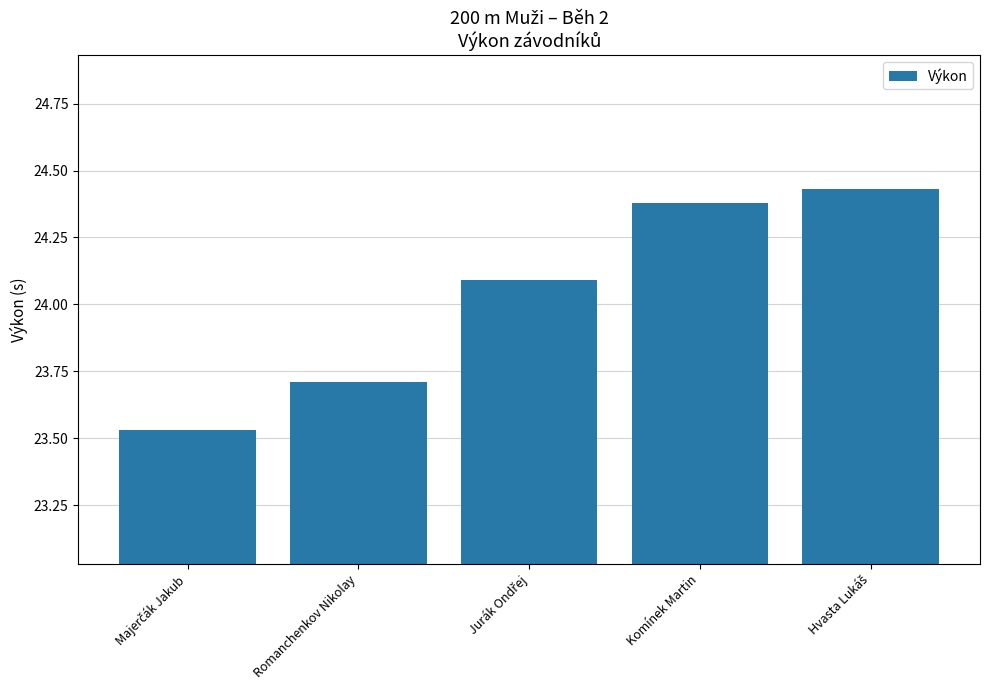

Is it true that the value at Komínek Martin is 34.8?

False